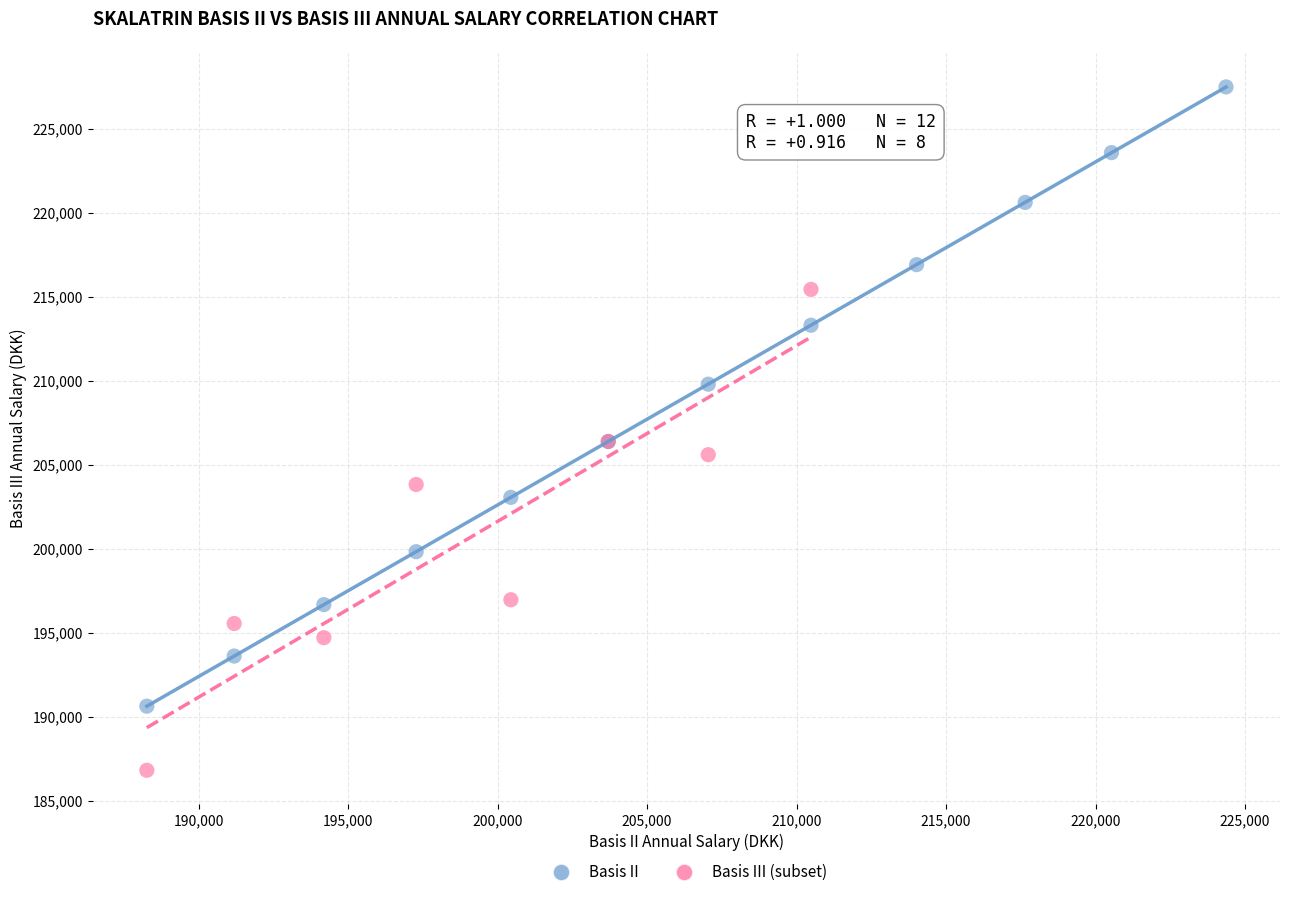

Which series contains the lowest Y value?

Basis III (subset)